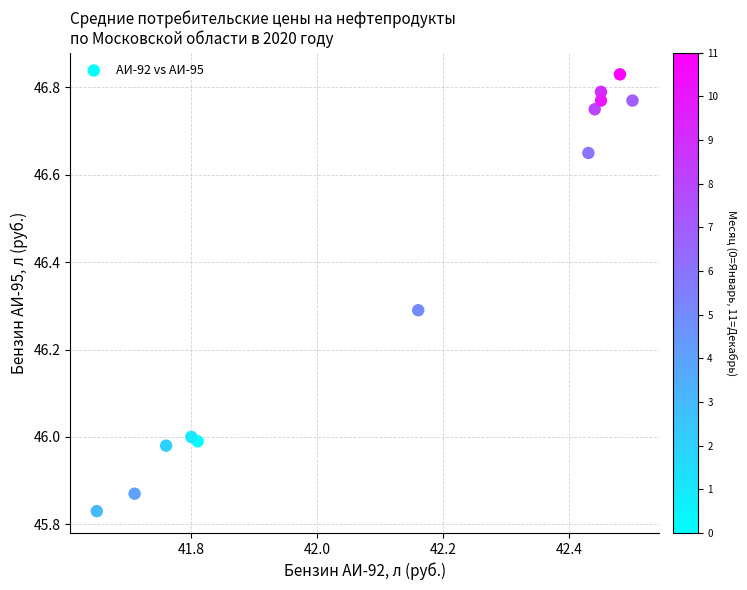

What is the range of X values (max minus min)?

0.9